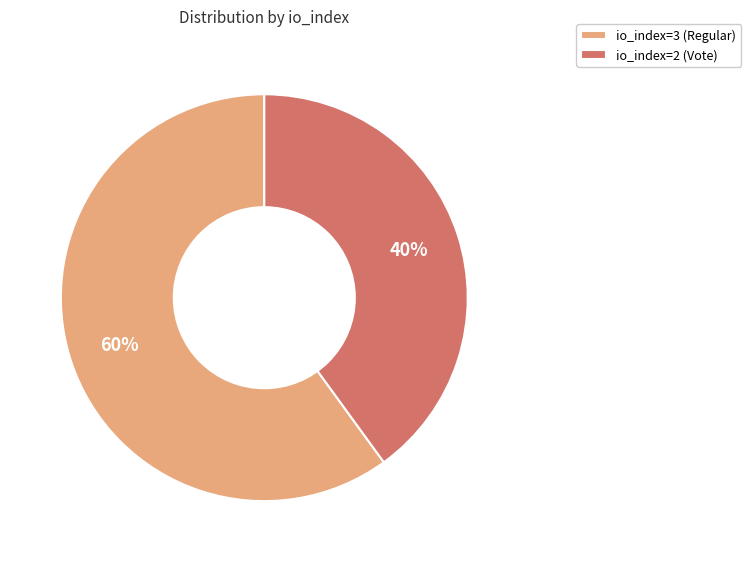

Rank the categories by value from lowest to highest.

io_index=2 (Vote), io_index=3 (Regular)